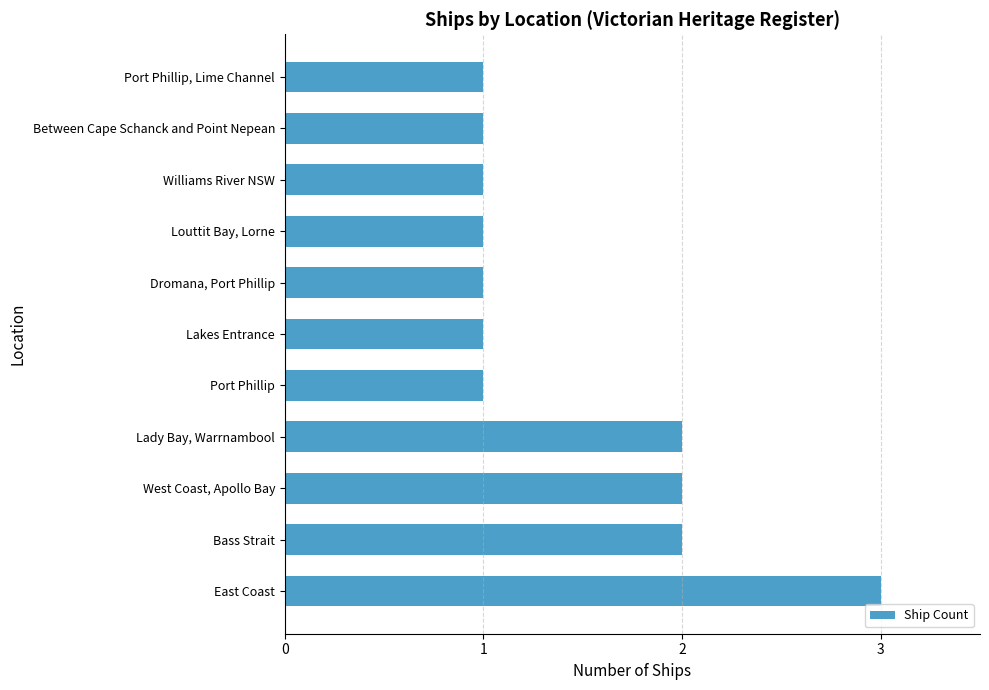

What is the sum of the values at Lakes Entrance and East Coast?

4